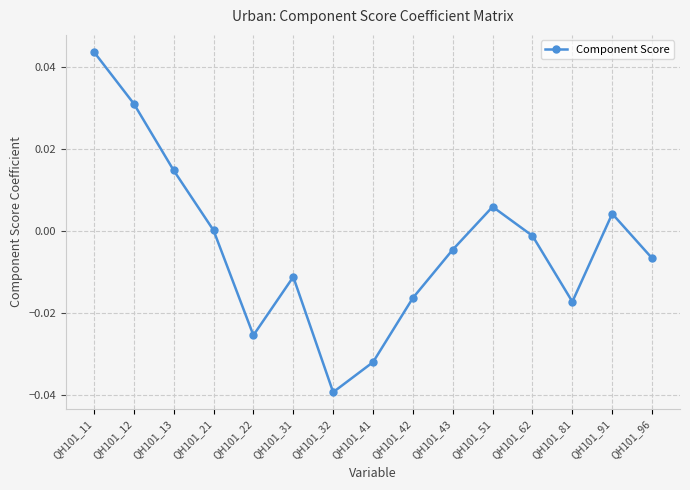

How many data points does each series have?

15